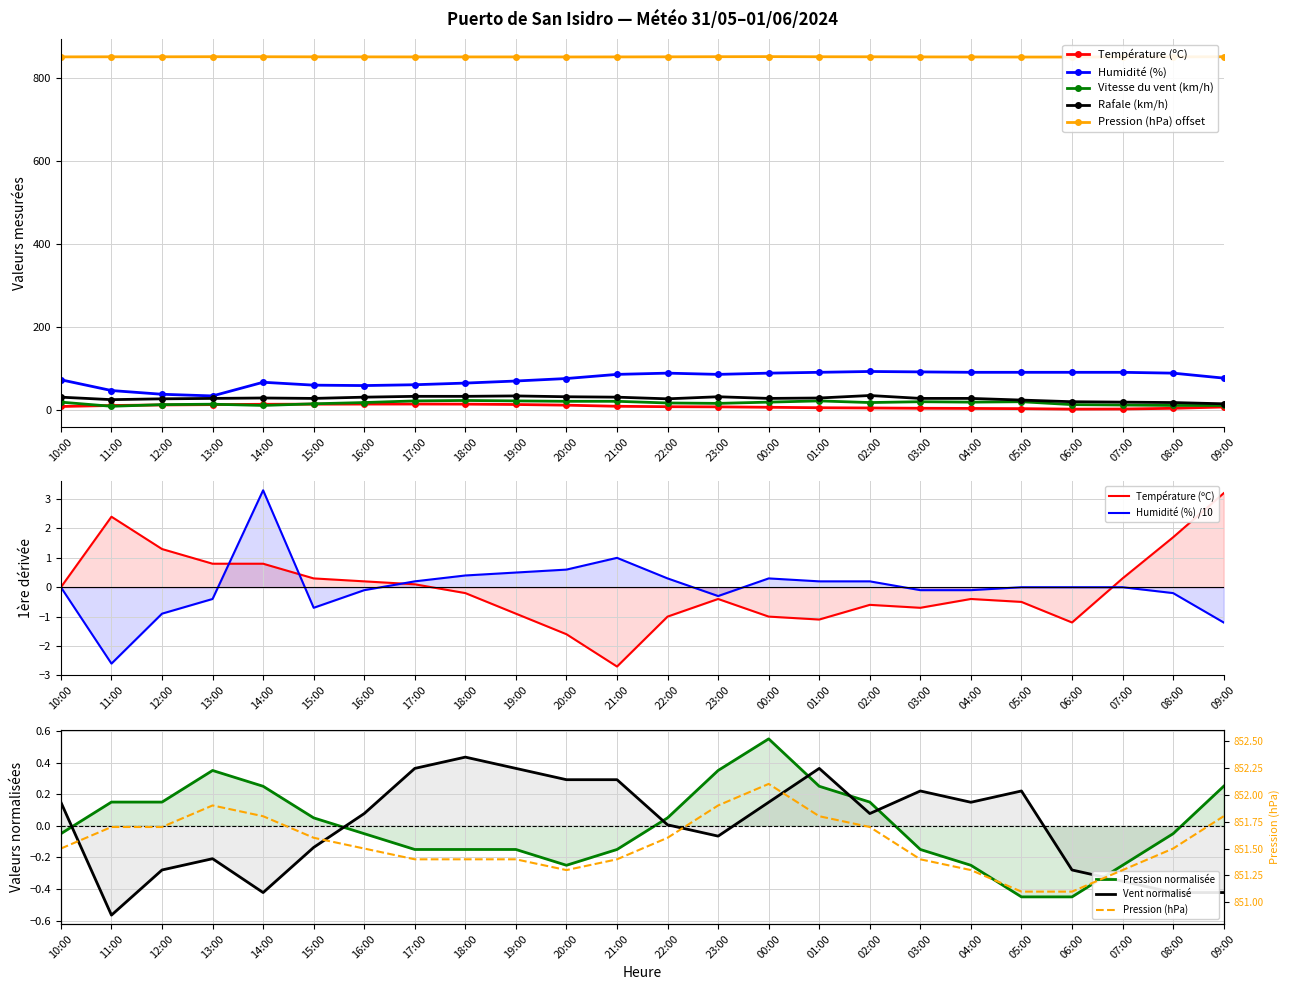

What is the approximate value of Température (ºC) at 02:00?

3.9